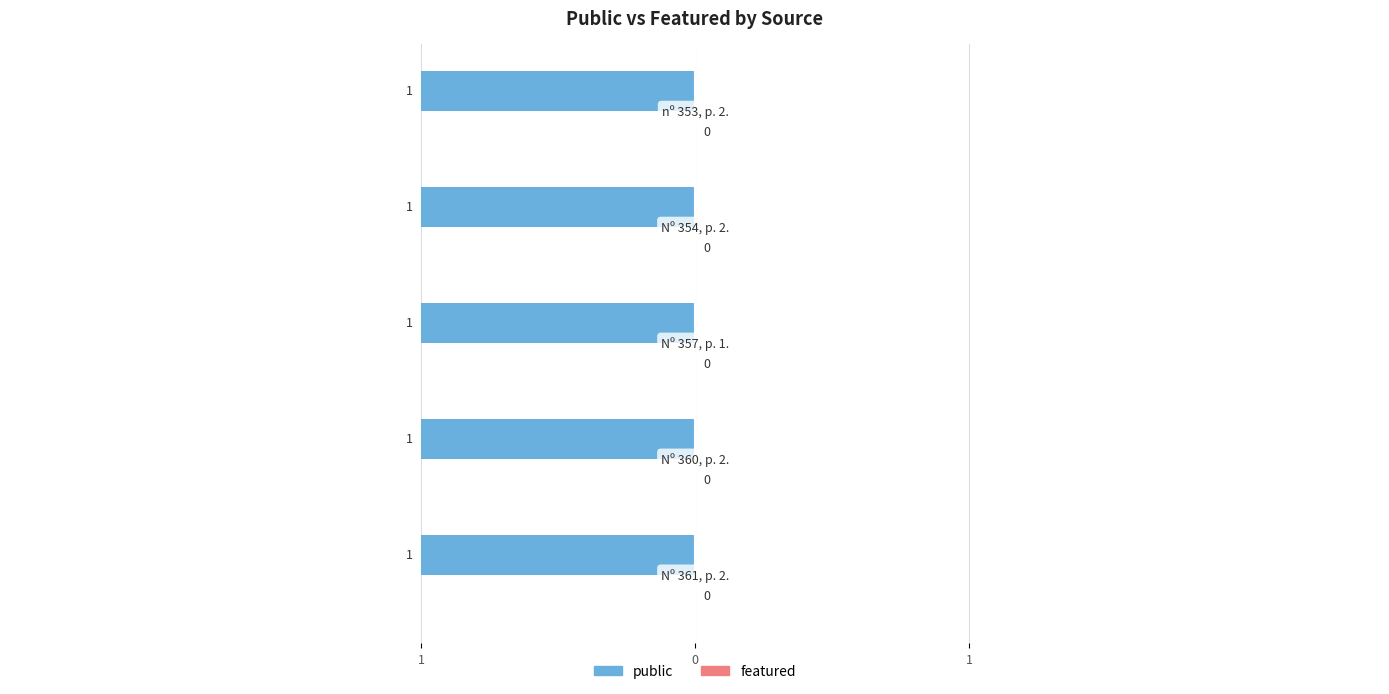

List the series in order of their peak value, highest first.

public, featured